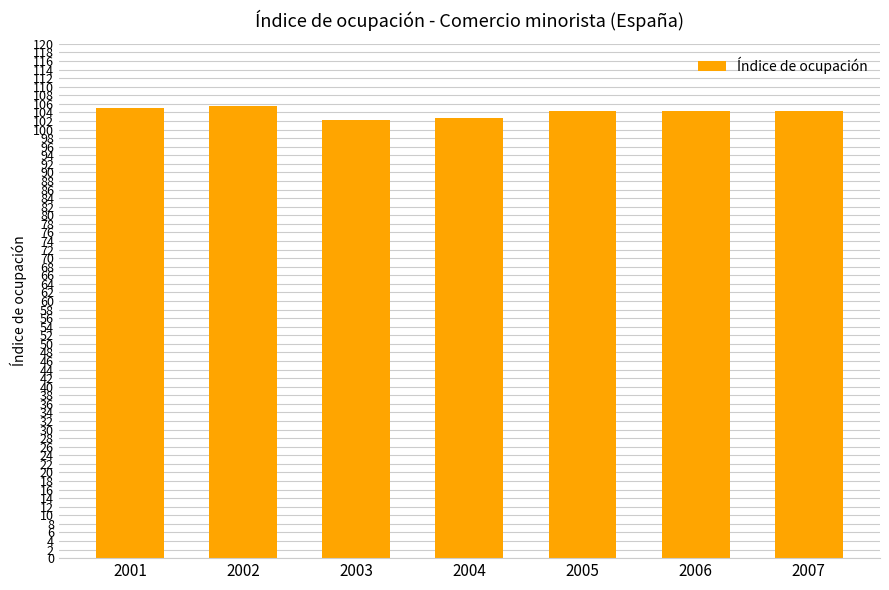

Approximately how many times larger is the value at 2002 compared to 2006?

1.0